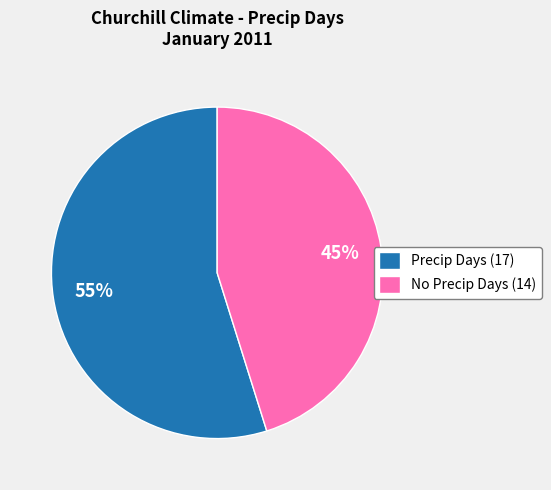

Rank the categories by value from highest to lowest.

Precip Days (17), No Precip Days (14)